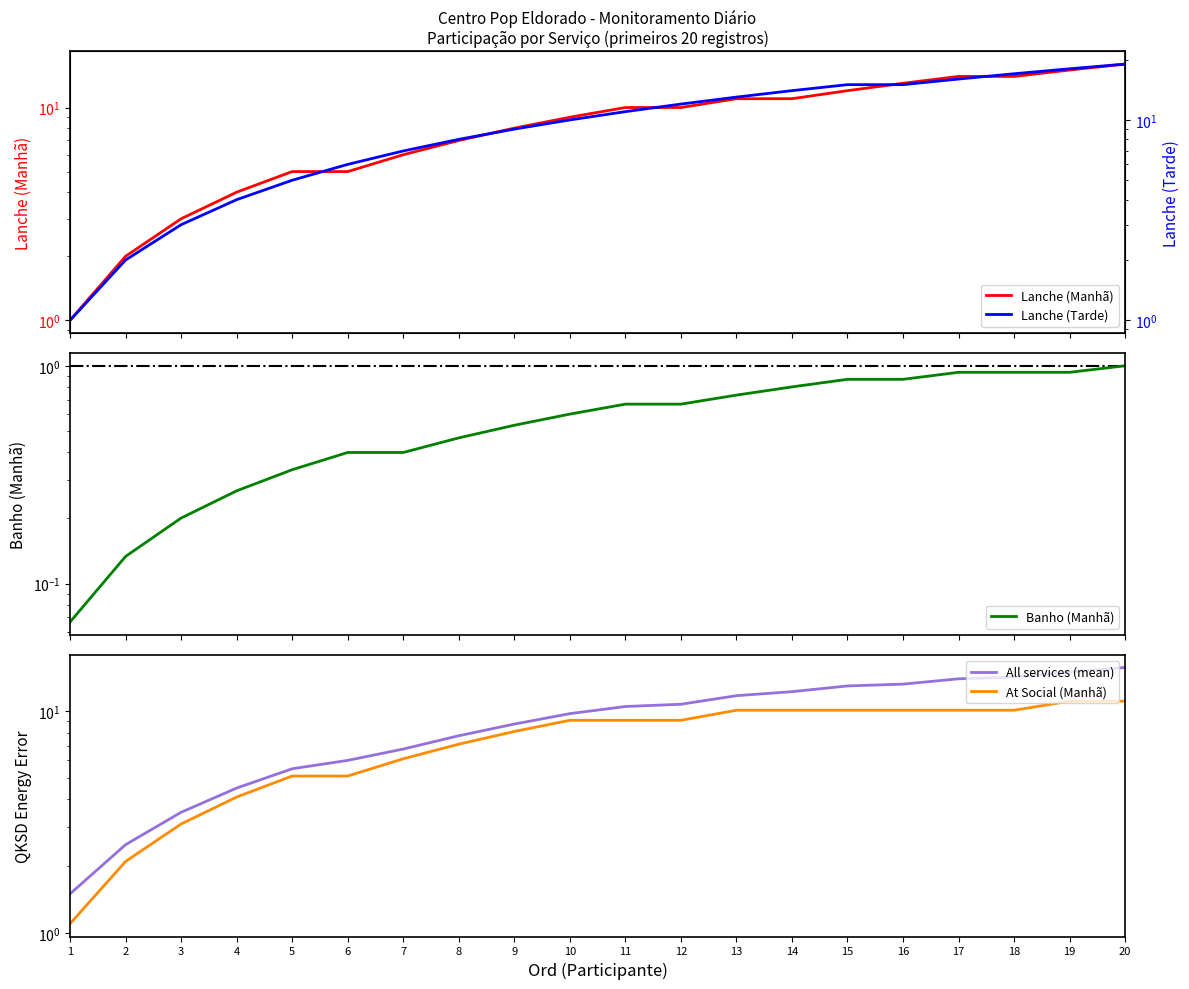

Between 1 and 2, which is larger?

2